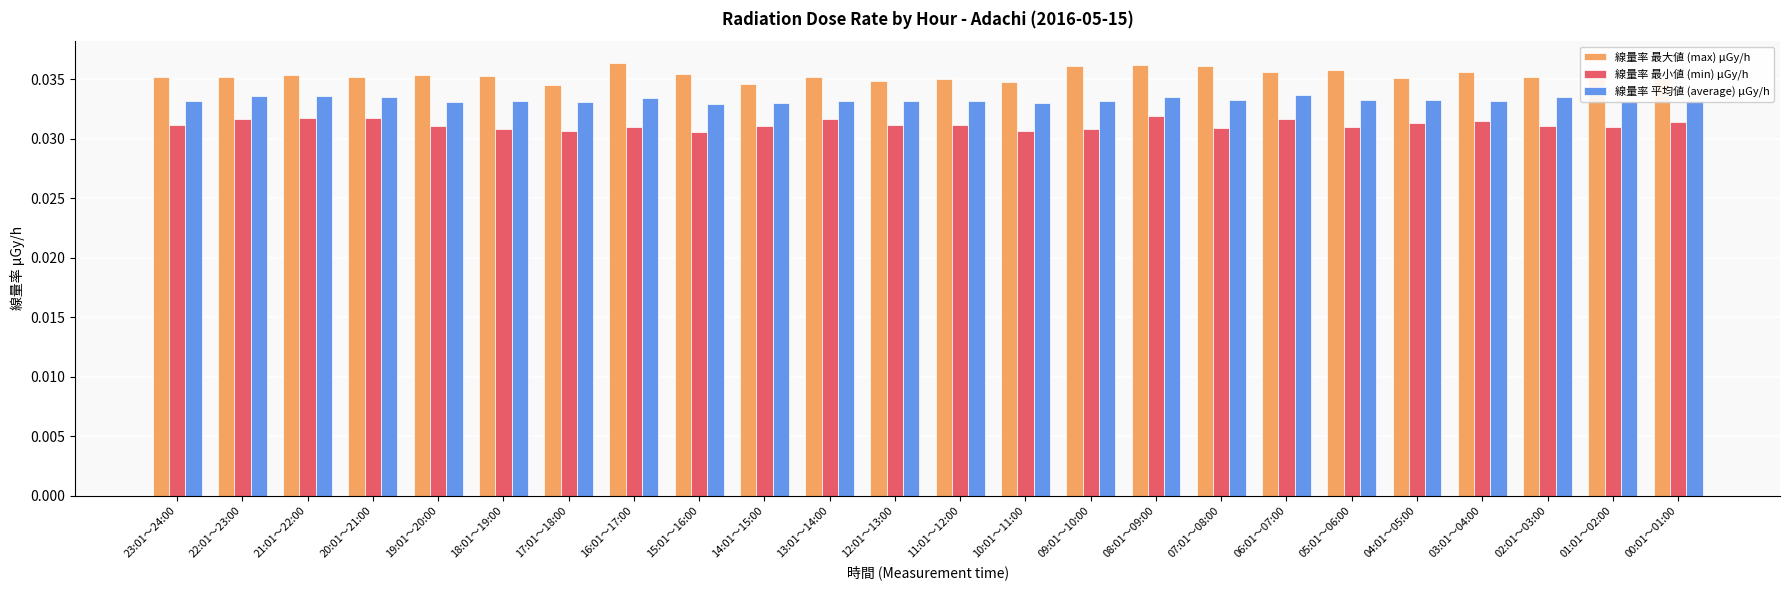

Is the value of 線量率 平均値 (average) μGy/h at 15:01～16:00 greater than the value of 線量率 最大値 (max) μGy/h at 22:01～23:00?

No